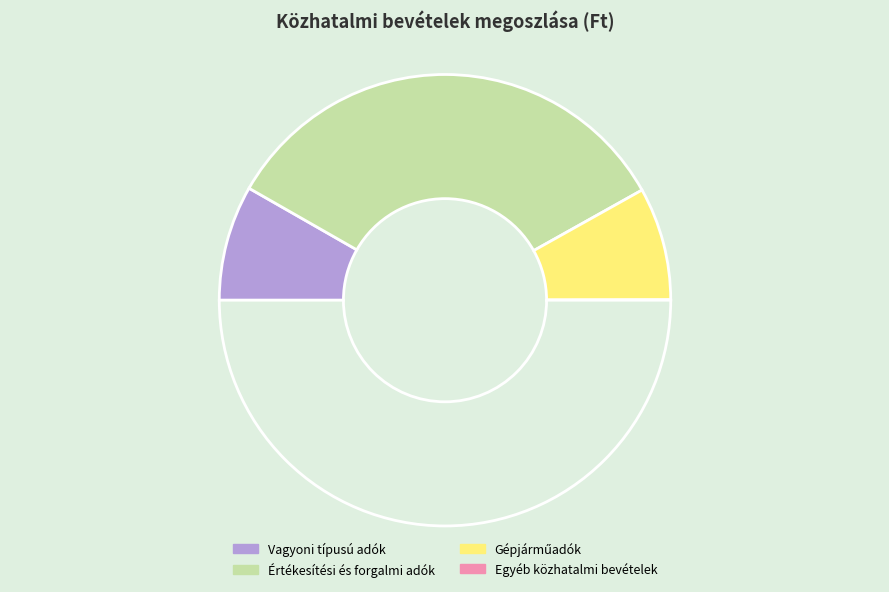

How many segments does this pie chart have?

4